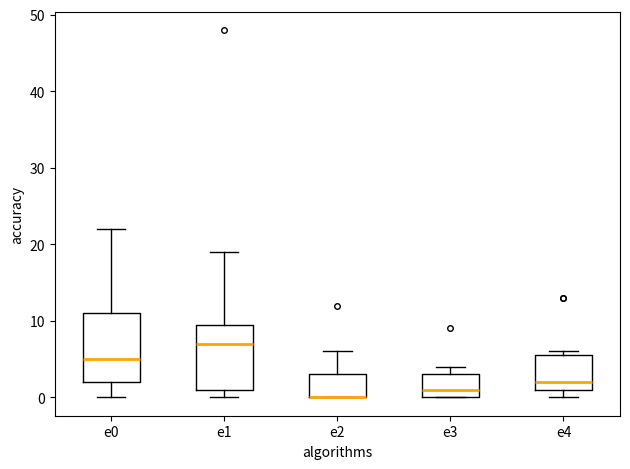

Reading left to right, transcribe this box plot: for each box, give where its median line is, the range the box spans, and where its two whiskers end, as read against the y-axis. The values are not printed on the chart, so give them approximately, as read against the axis.

e0: median 5, box 2 to 11, whiskers 0 to 22
e1: median 7, box 1 to 10, whiskers 0 to 19
e2: median 0 (drawn on the box's lower edge), box 0 to 3, whiskers 0 to 6
e3: median 1, box 0 to 3, whiskers 0 to 4
e4: median 2, box 1 to 6, whiskers 0 to 6 (just above the box's upper edge)